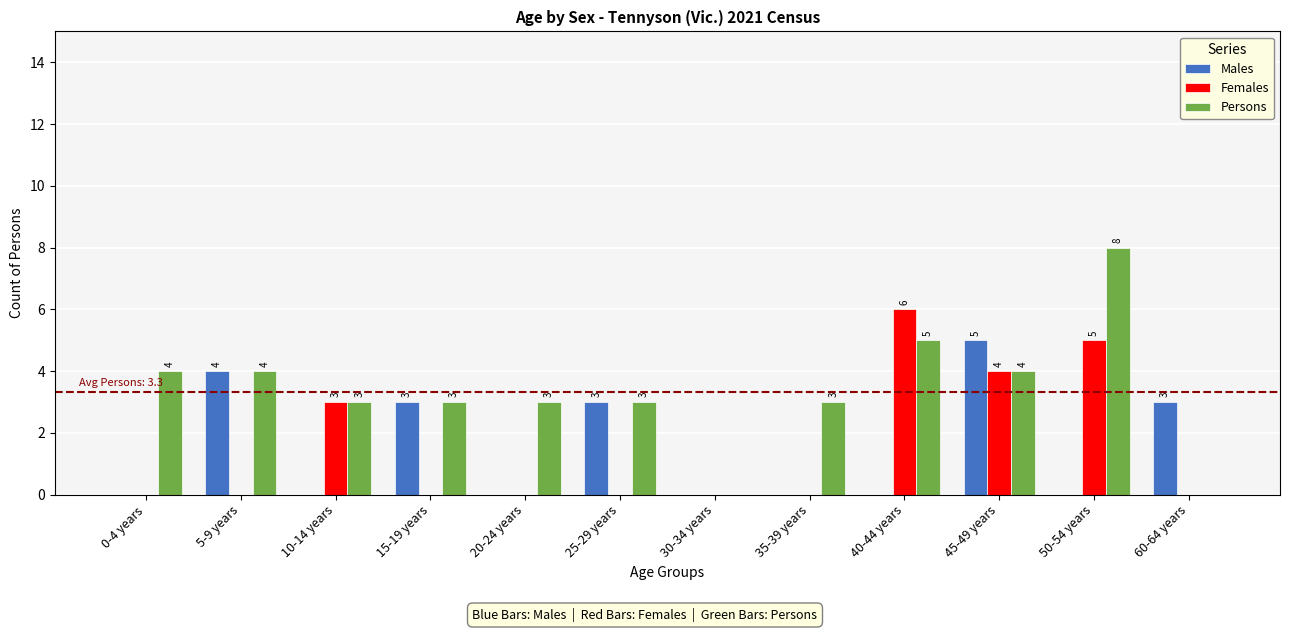

How many Females values are between 0 and 4?

10